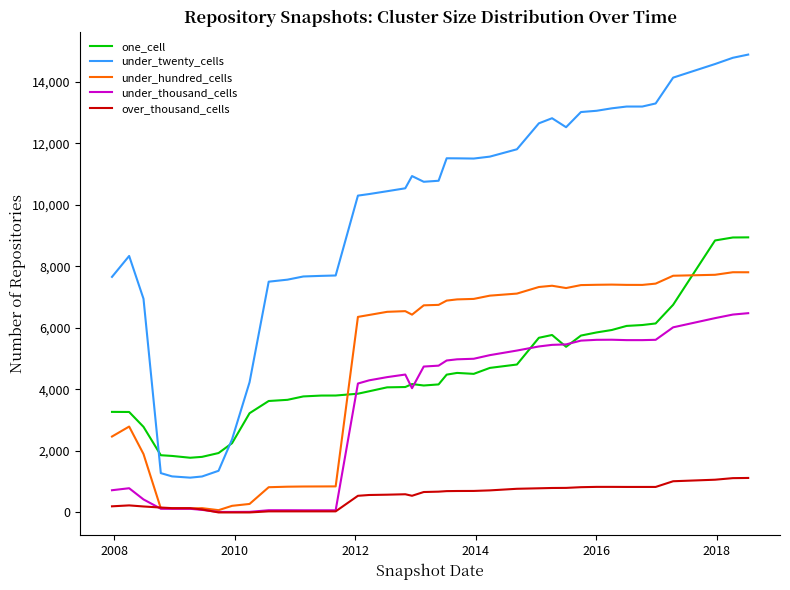

True or false: over_thousand_cells and under_twenty_cells cross at least once.

False